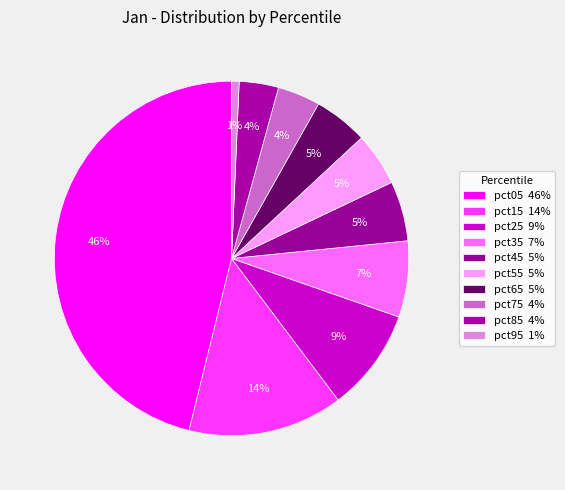

How many slices are in this pie chart?

10